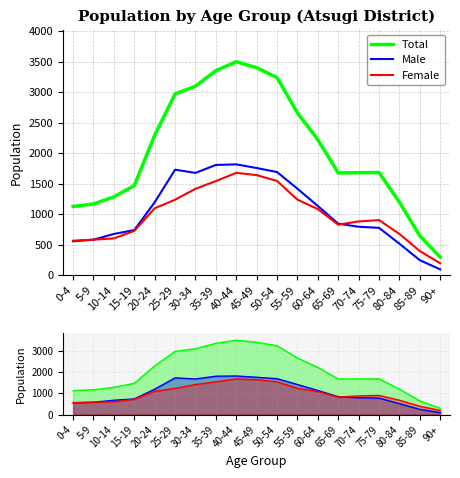

True or false: Total and Female cross at least once.

False